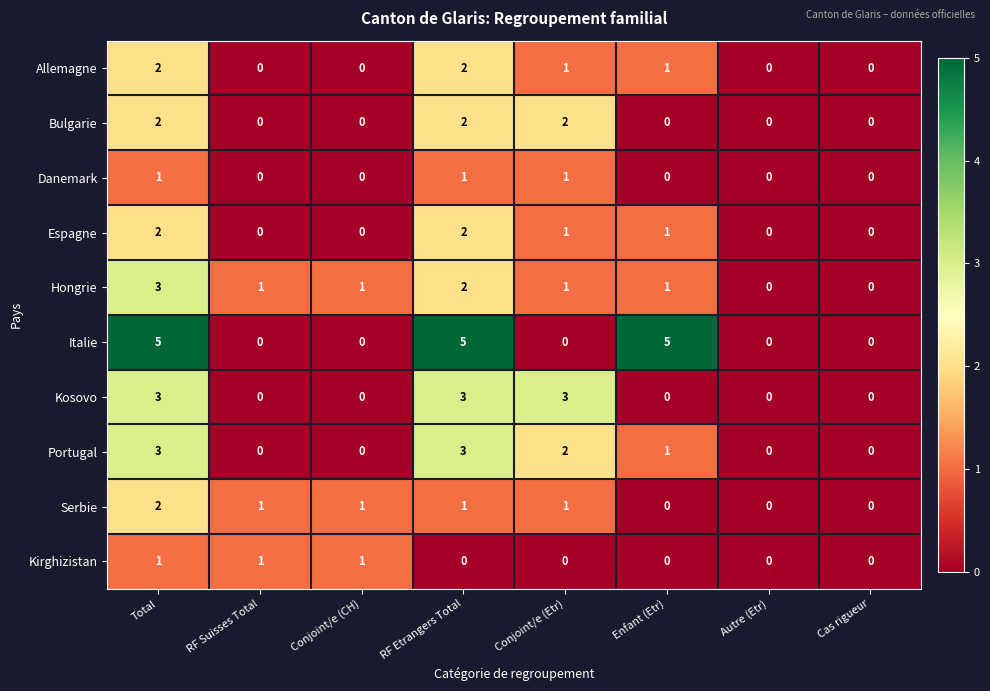

What is the sum of all Italie values?

15